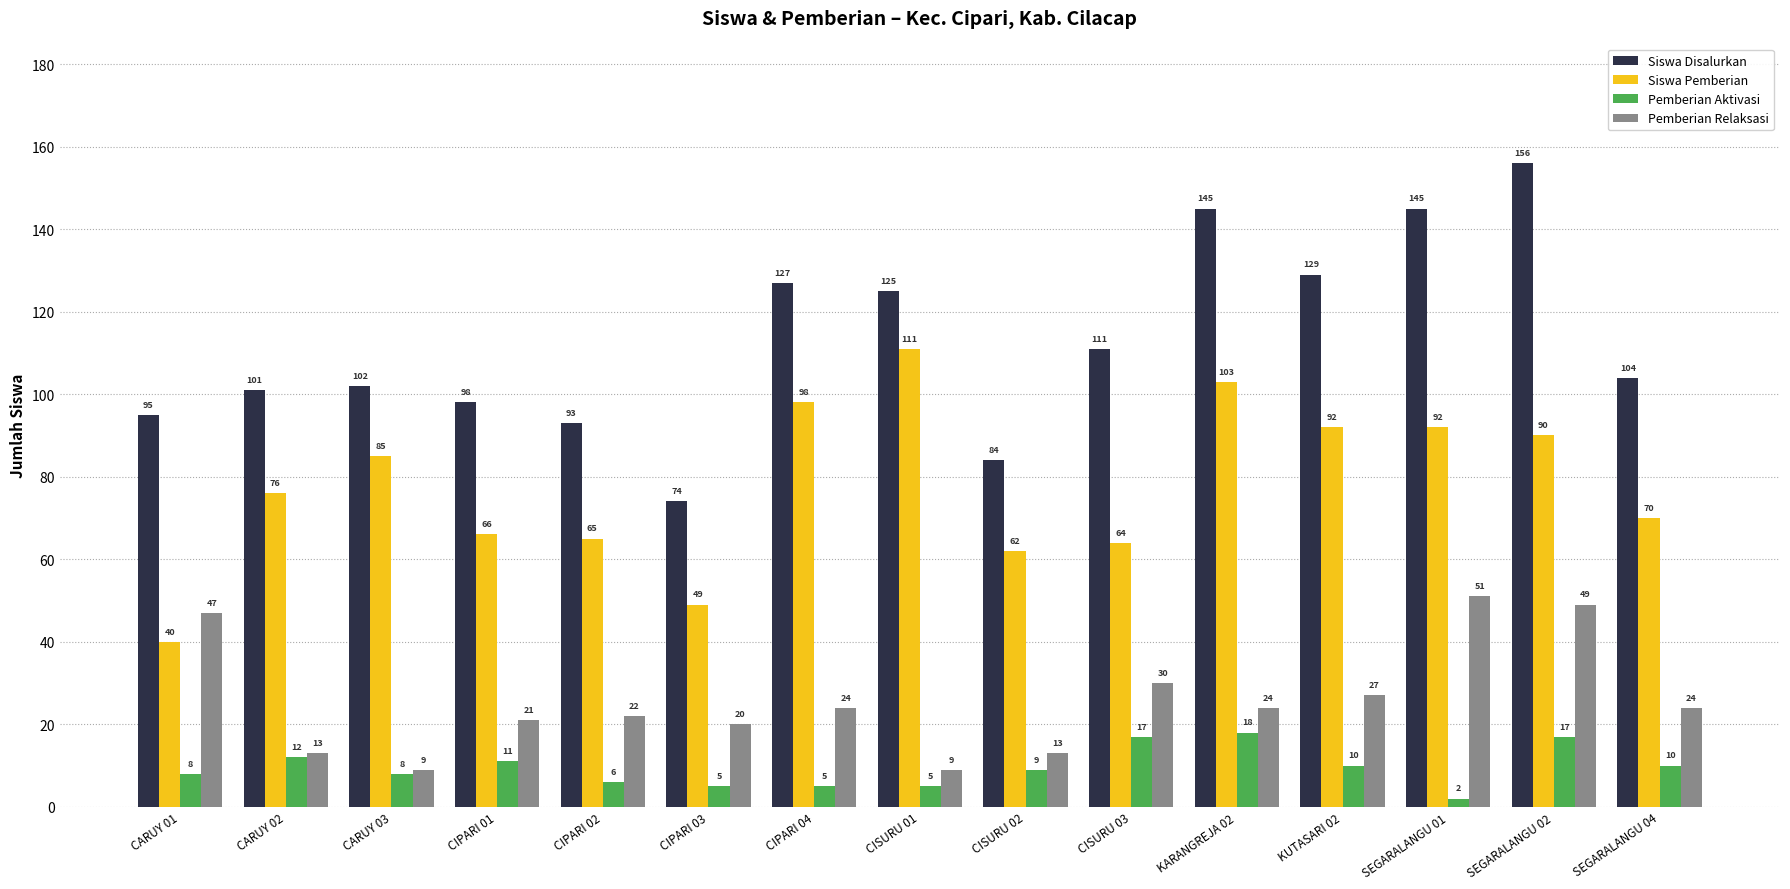

Is the value of Pemberian Aktivasi at CIPARI 02 greater than the value of Siswa Pemberian at CIPARI 02?

No